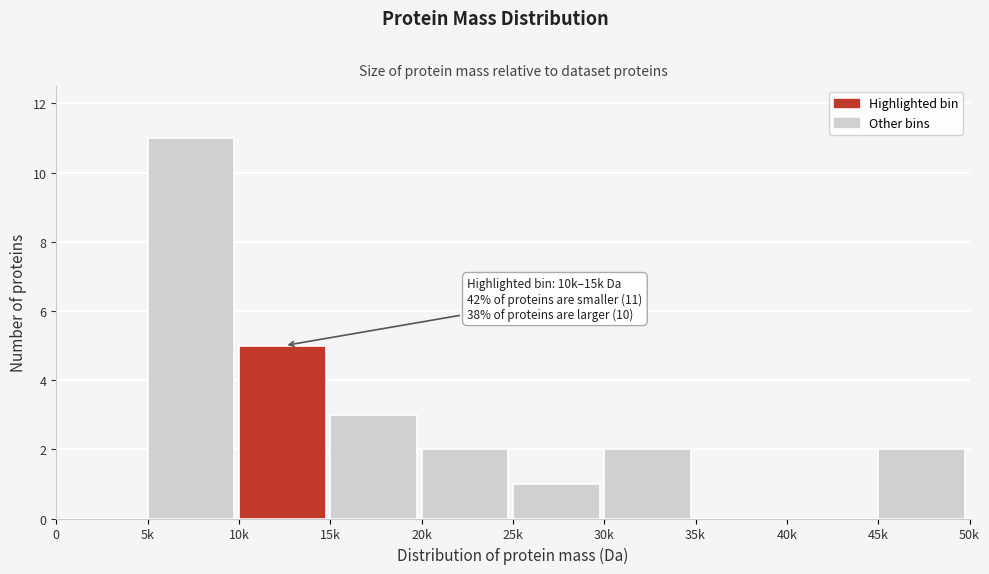

Reading left to right, transcribe all the data shown in this chart.

0=0	5k=11	10k=5	15k=3	20k=2	25k=1	30k=2	35k=0	40k=0	45k=2